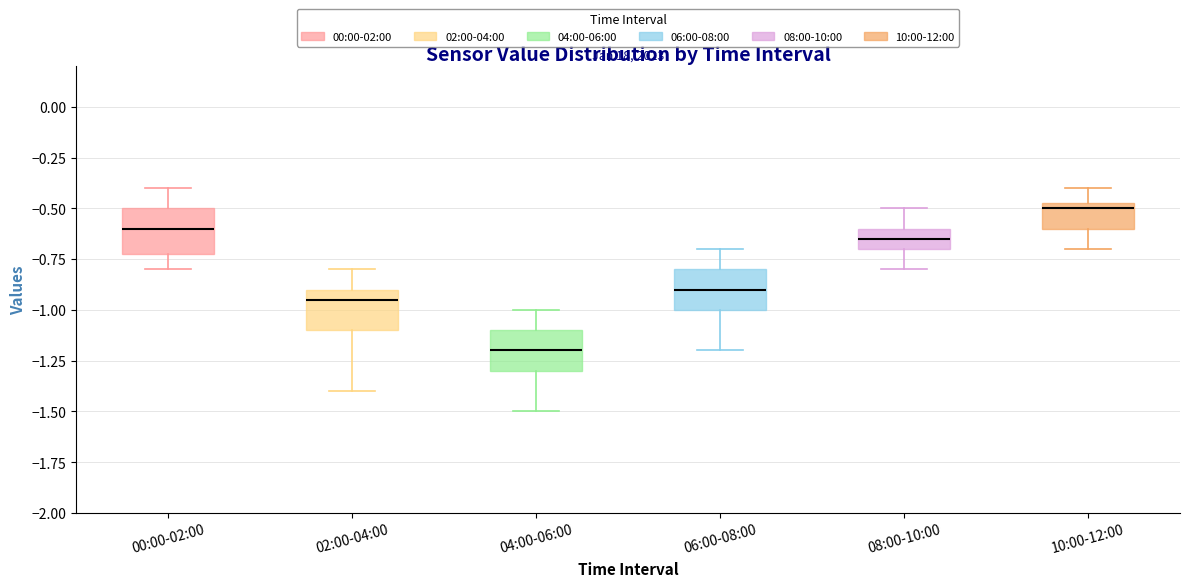

Reading left to right, transcribe this box plot: for each box, give where its median line is, the range the box spans, and where its two whiskers end, as read against the y-axis. The values are not printed on the chart, so give them approximately, as read against the axis.

00:00-02:00: median -0.60, box -0.70 to -0.50, whiskers -0.80 to -0.40
02:00-04:00: median -0.95, box -1.10 to -0.90, whiskers -1.40 to -0.80
04:00-06:00: median -1.20, box -1.30 to -1.10, whiskers -1.50 to -1.00
06:00-08:00: median -0.90, box -1.00 to -0.80, whiskers -1.20 to -0.70
08:00-10:00: median -0.65, box -0.70 to -0.60, whiskers -0.80 to -0.50
10:00-12:00: median -0.50, box -0.60 to -0.45, whiskers -0.70 to -0.40